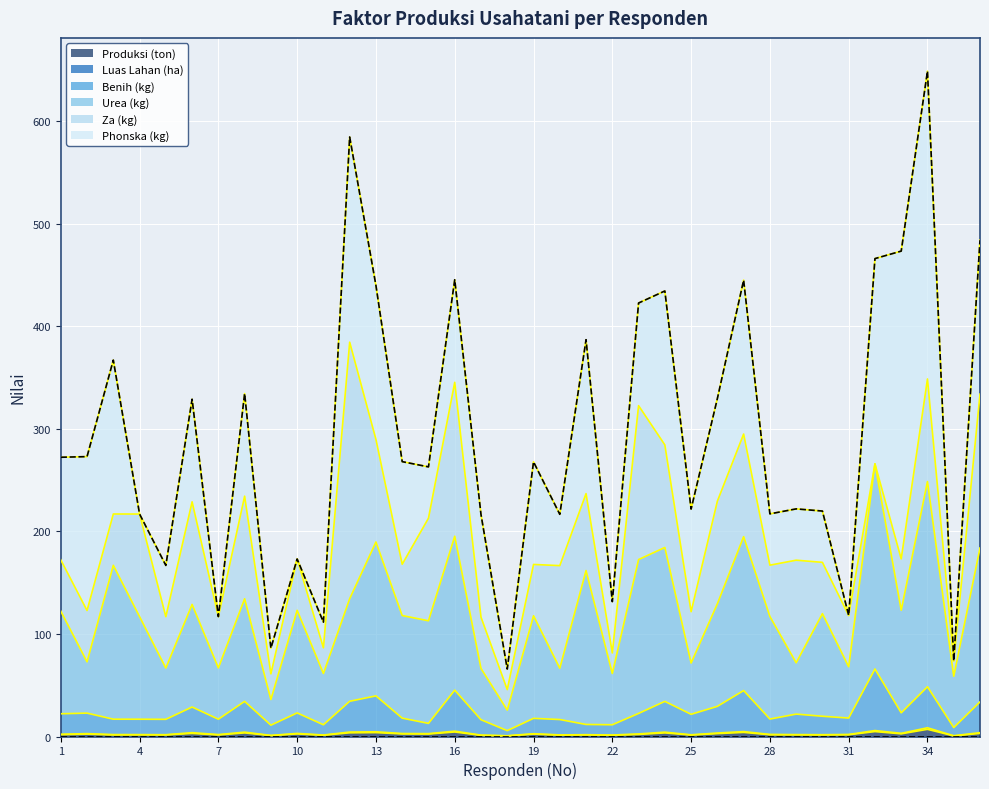

What is the value of the Produksi (ton) point at the 23rd from the left?

2.0